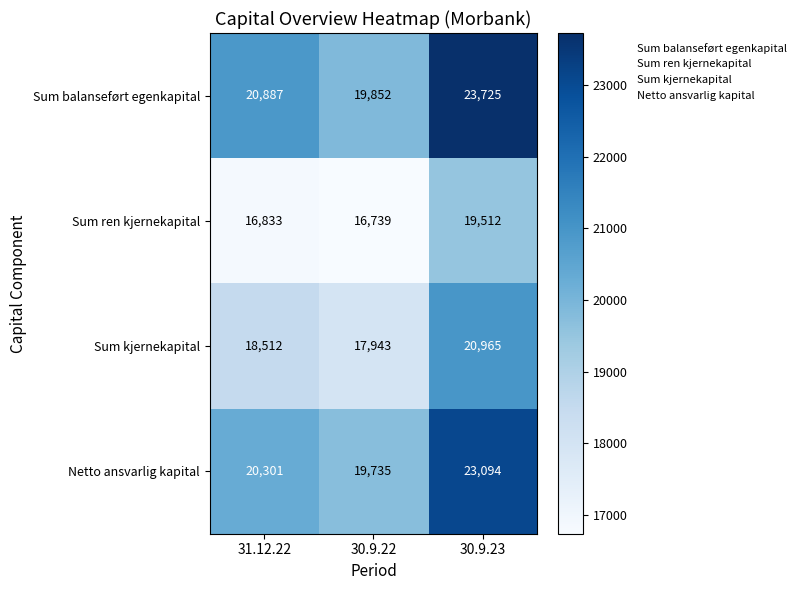

Read the Sum kjernekapital value at 30.9.22, to the nearest 100.

17900